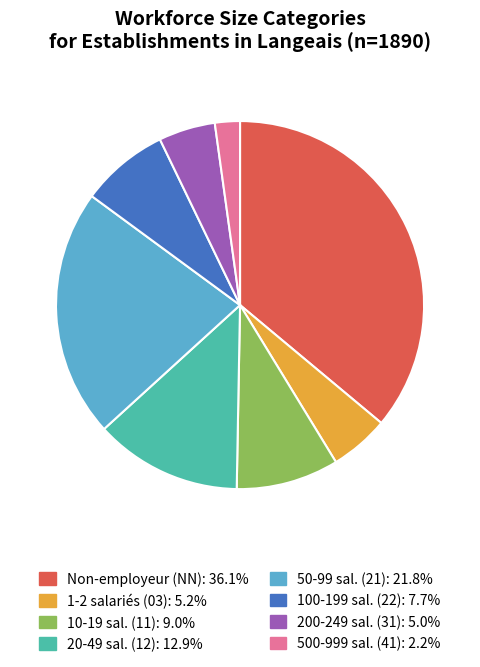

Does any single category account for the majority?

No